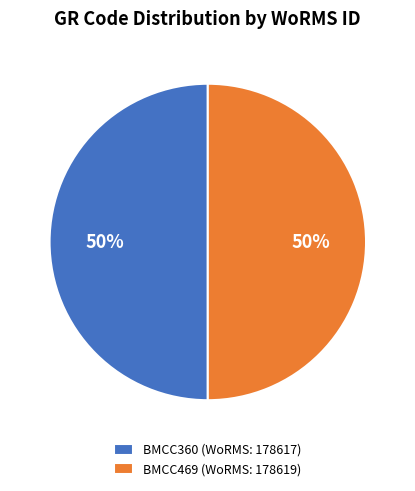

To the nearest percent, what is the combined percentage of BMCC469 and BMCC360?

100%